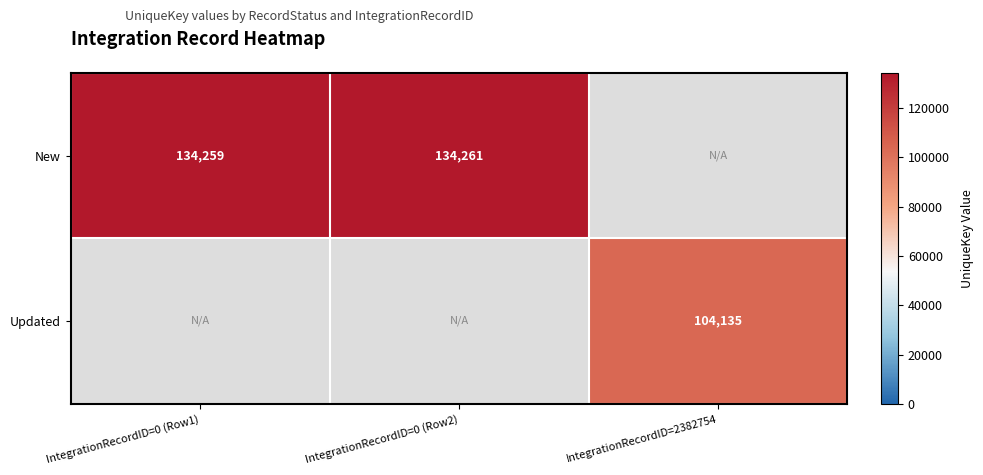

The value of New at IntegrationRecordID=0 (Row1) is 134259. True or false?

True